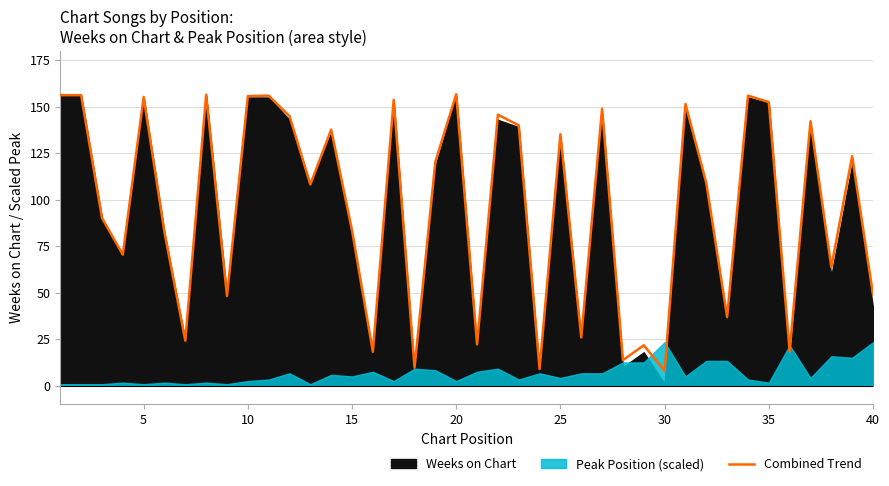

What is the maximum value for Combined Trend?

156.8